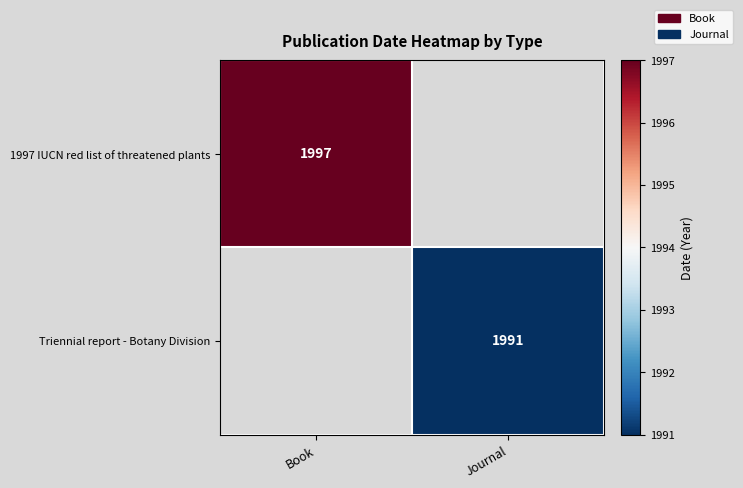

Rank the series by their maximum value, from highest to lowest.

1997 IUCN red list of threatened plants, Triennial report - Botany Division